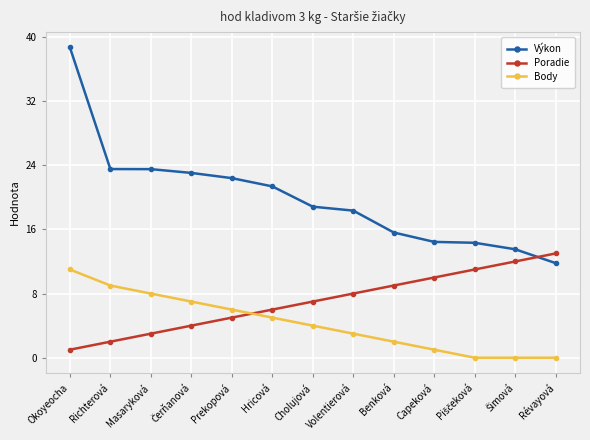

How many distinct data groups are displayed?

3